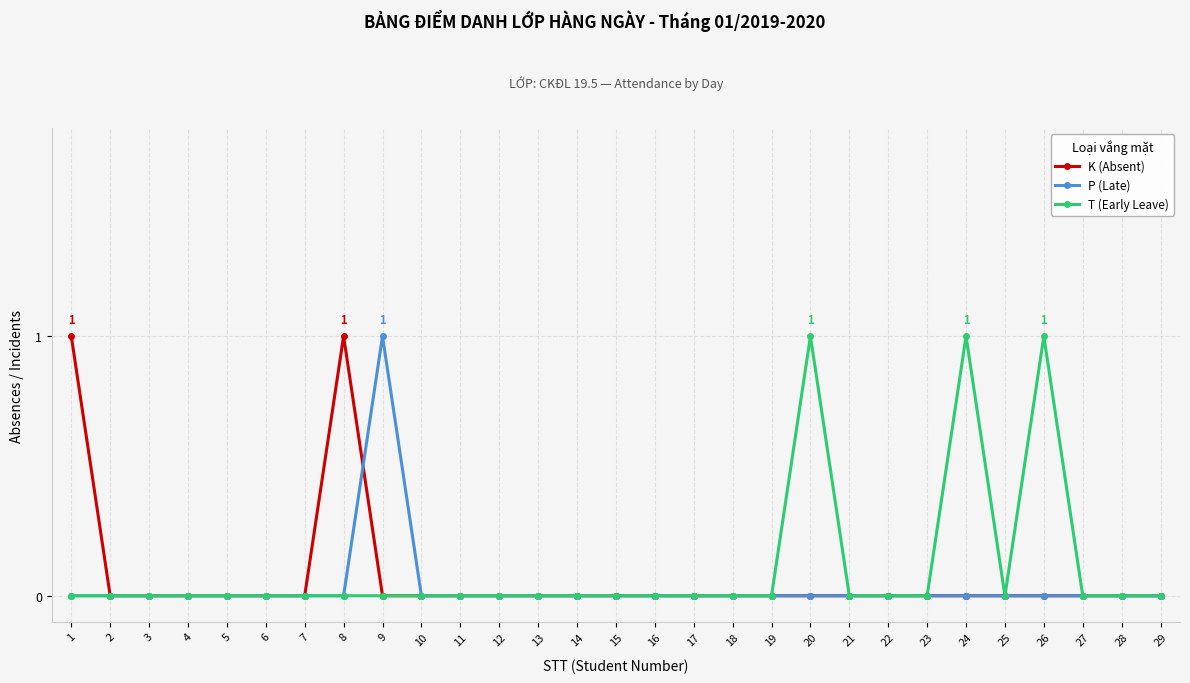

The T (Early Leave) series shows 0 at 18. True or false?

True